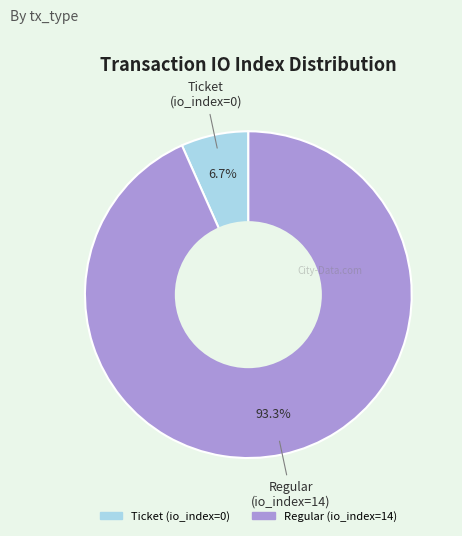

Is there a majority slice in this chart?

Yes